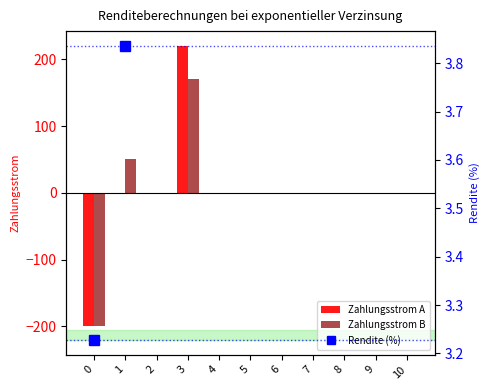

How many negative values does the Zahlungsstrom B series have?

1